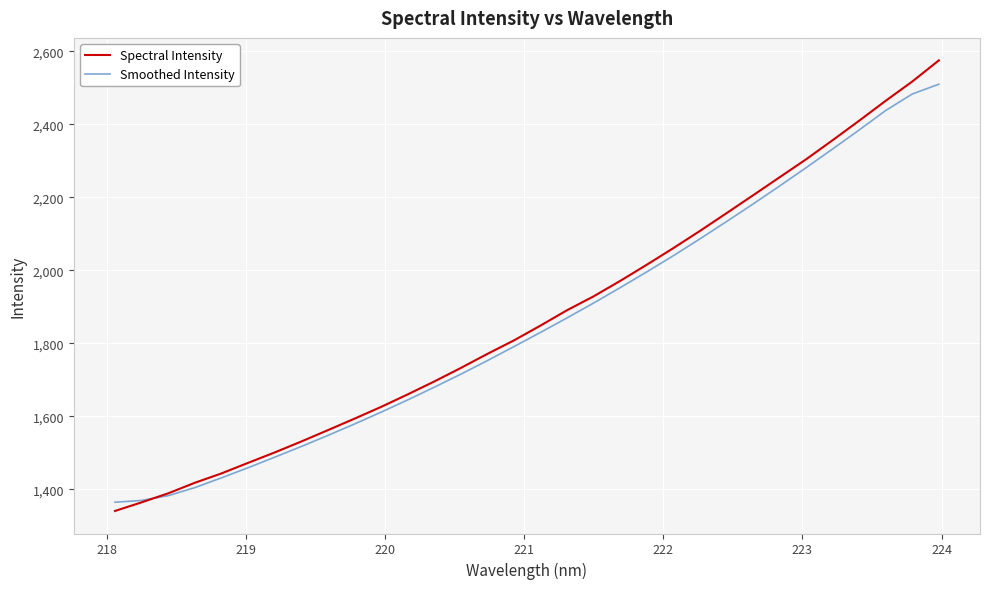

Which series has the widest spread of values?

Spectral Intensity